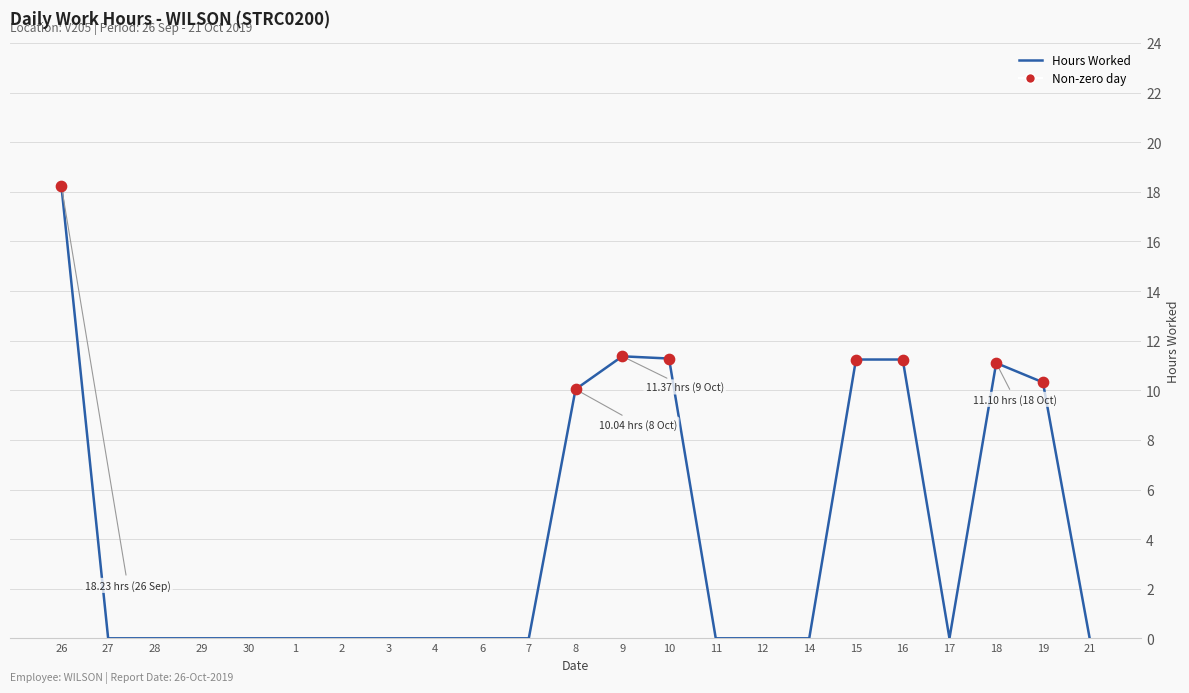

What is the change in value from 30 to 15?

+11.2